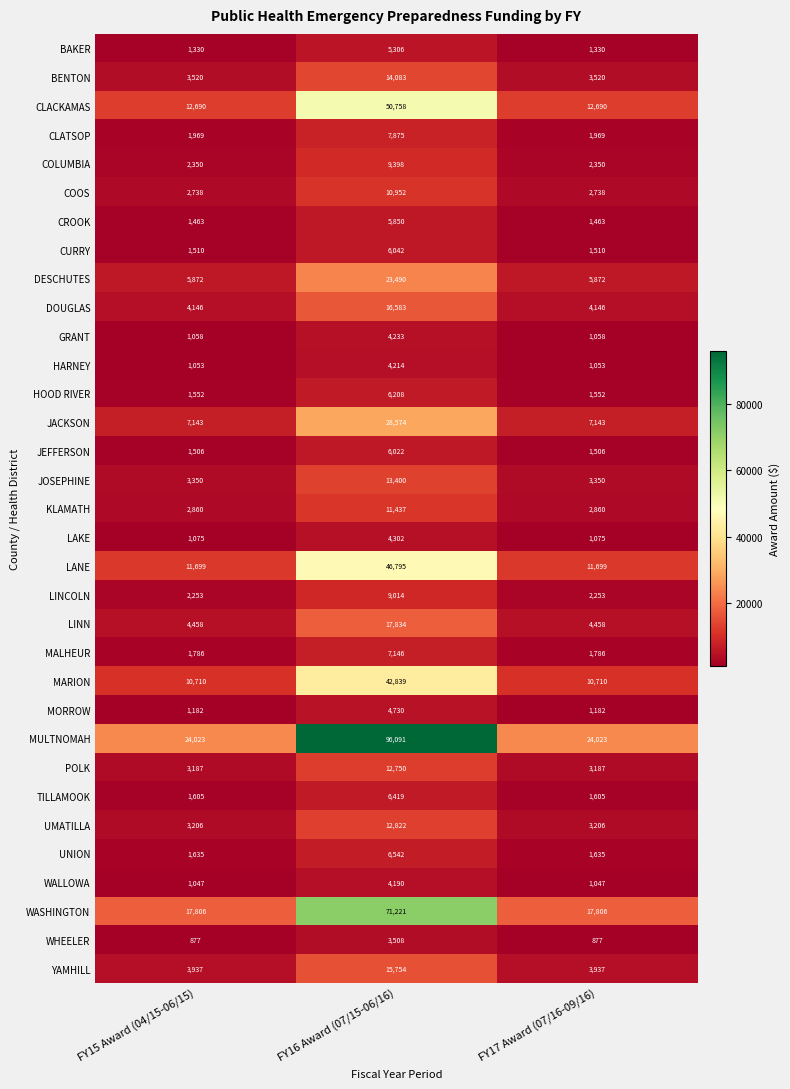

What is the average value of the MULTNOMAH series?

48046